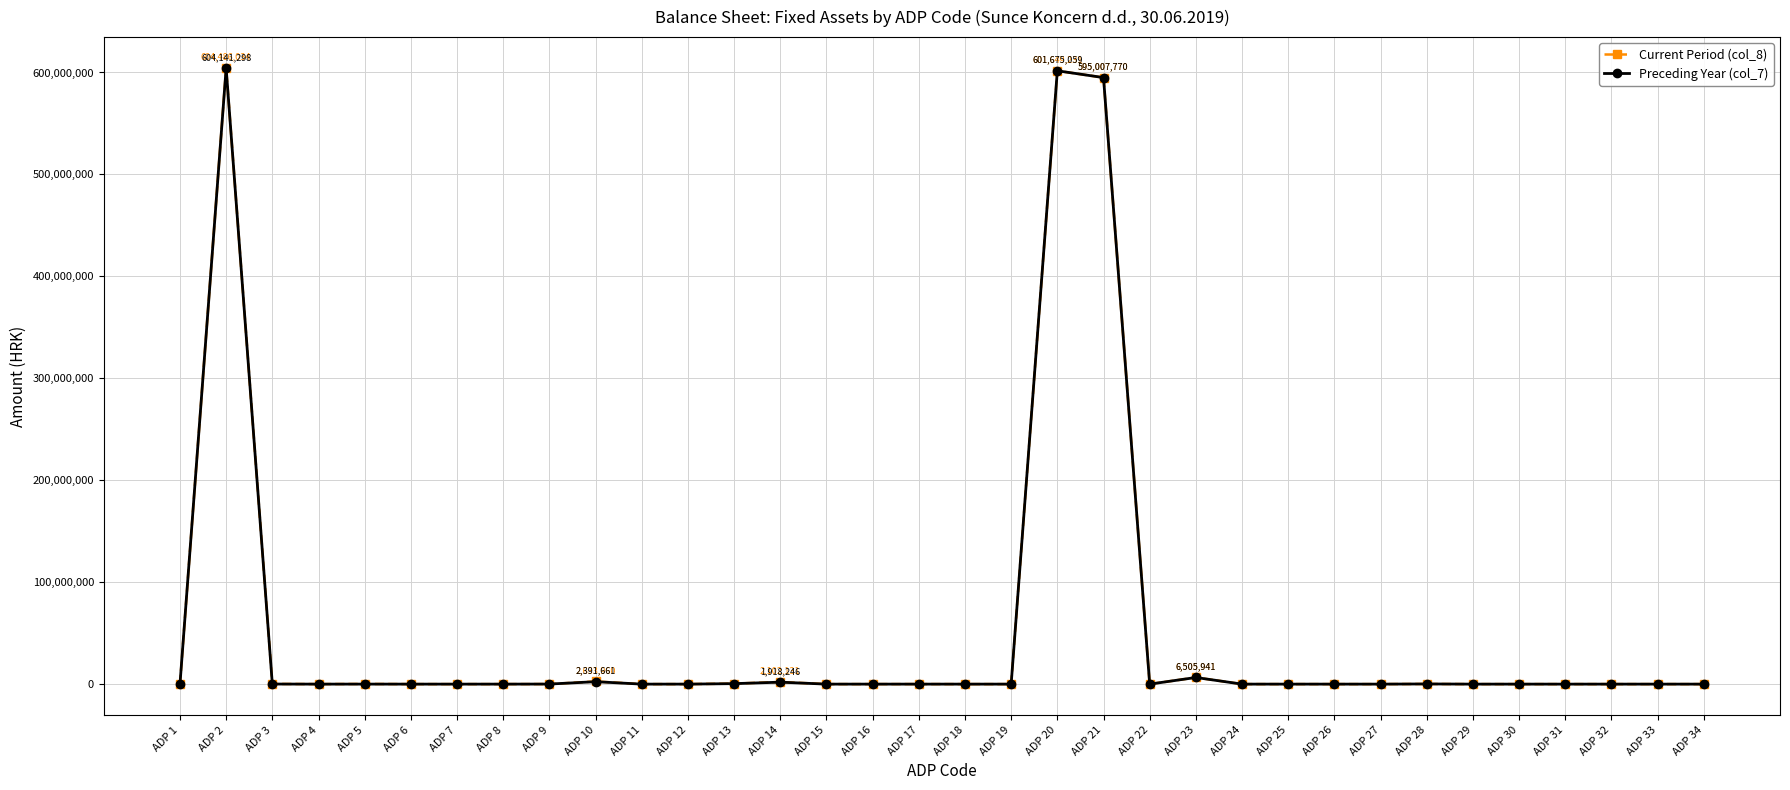

What is the spread (max minus min) of values at ADP 2?

344736.4